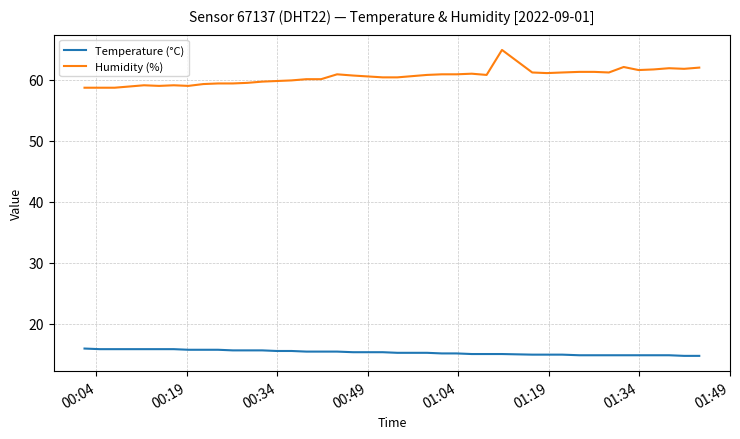

True or false: Temperature (°C) and Humidity (%) cross at least once.

False